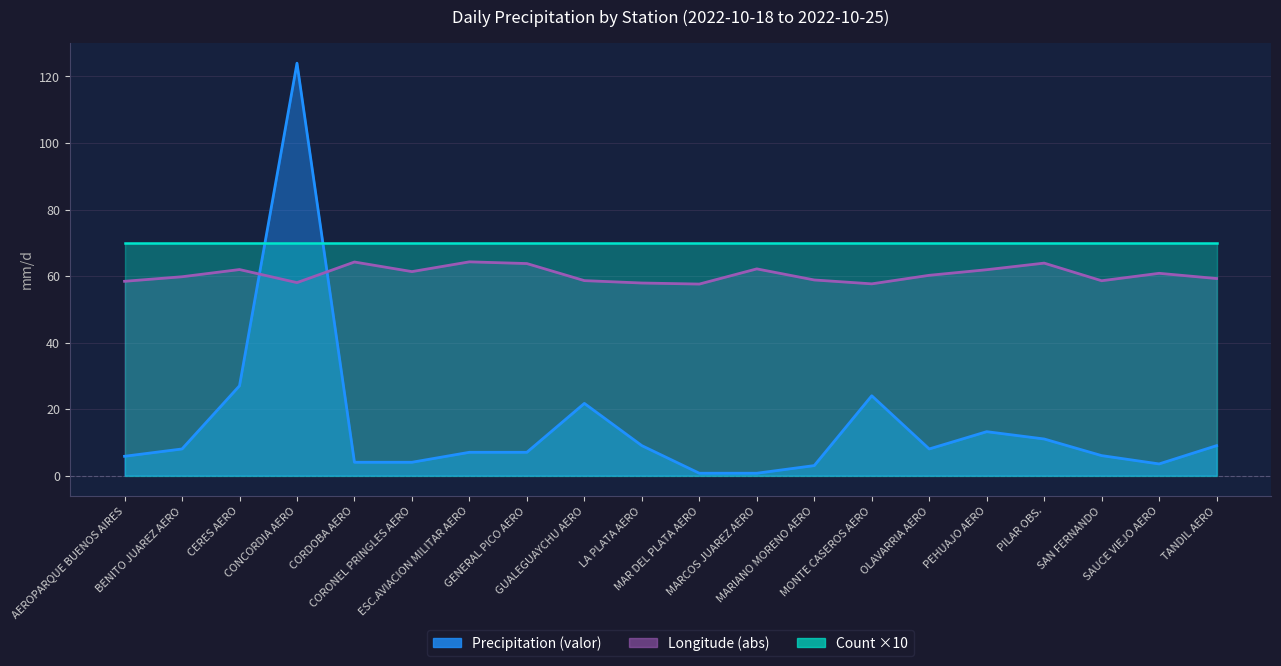

How many intersections are there between Longitude (abs) and Precipitation (valor)?

2